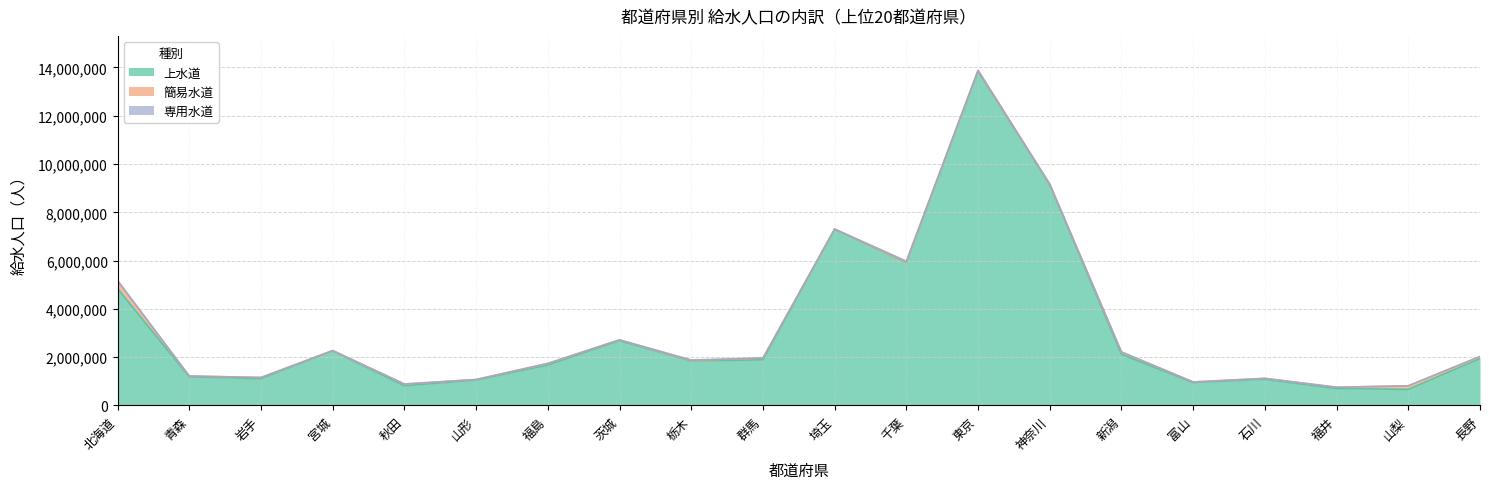

Does the chart display data point markers on the line(s)?

No